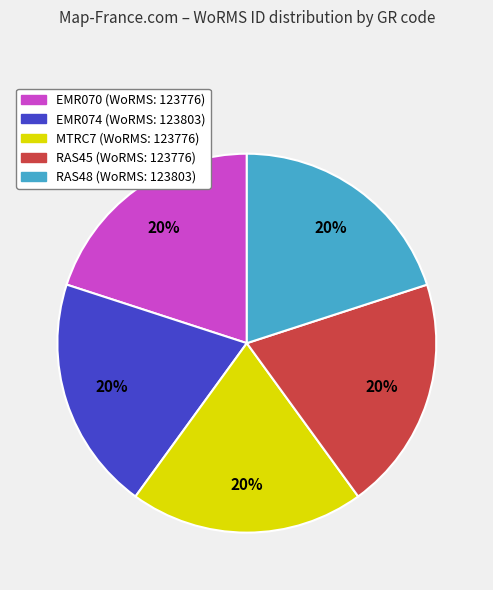

Does MTRC7 represent more than half of the total?

No